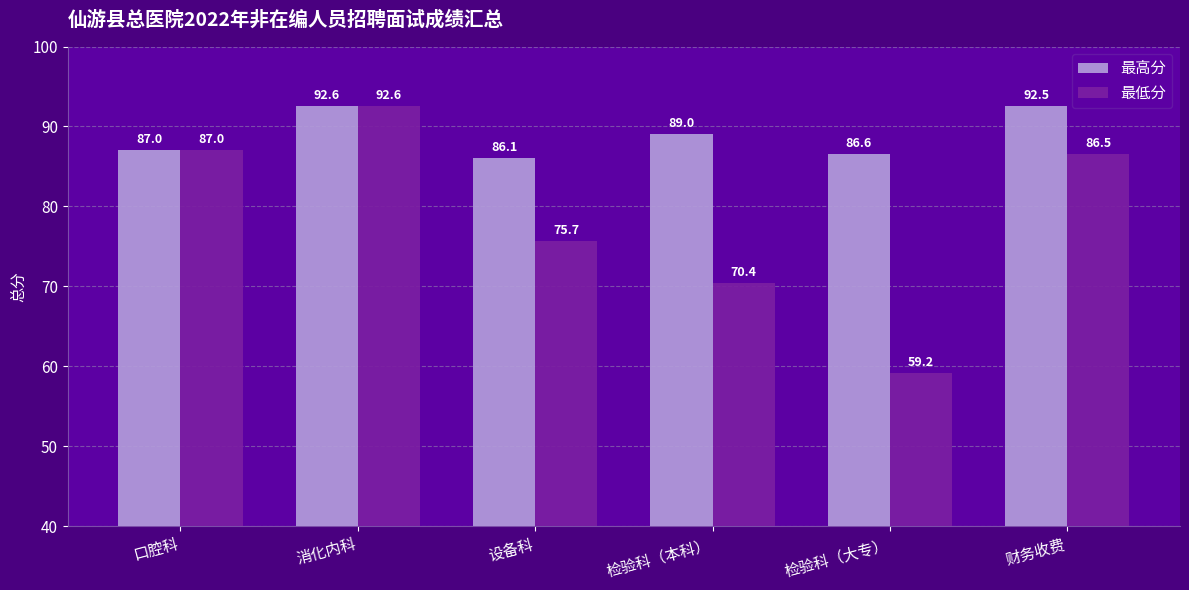

What are all the series names shown in the legend?

最高分, 最低分